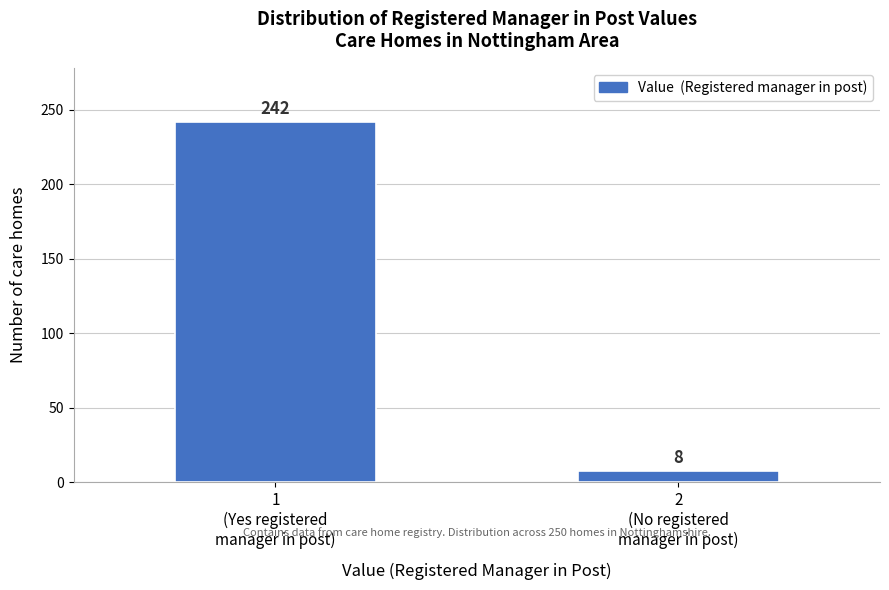

Reading left to right, what are all the values shown in this chart?

242	8